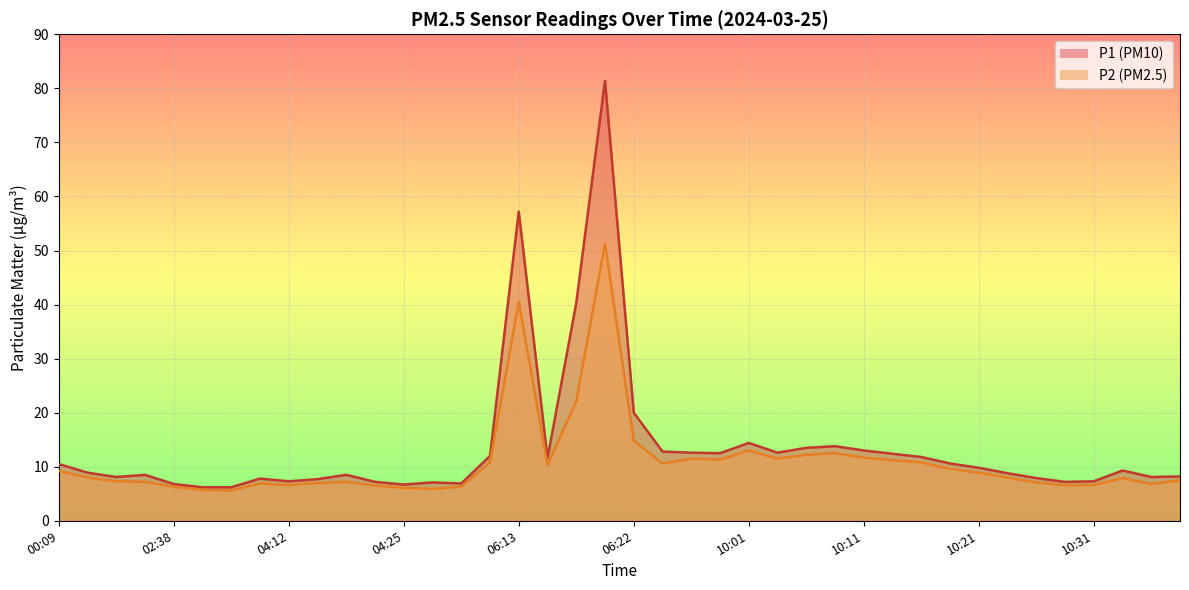

Count the number of data series in this chart.

2